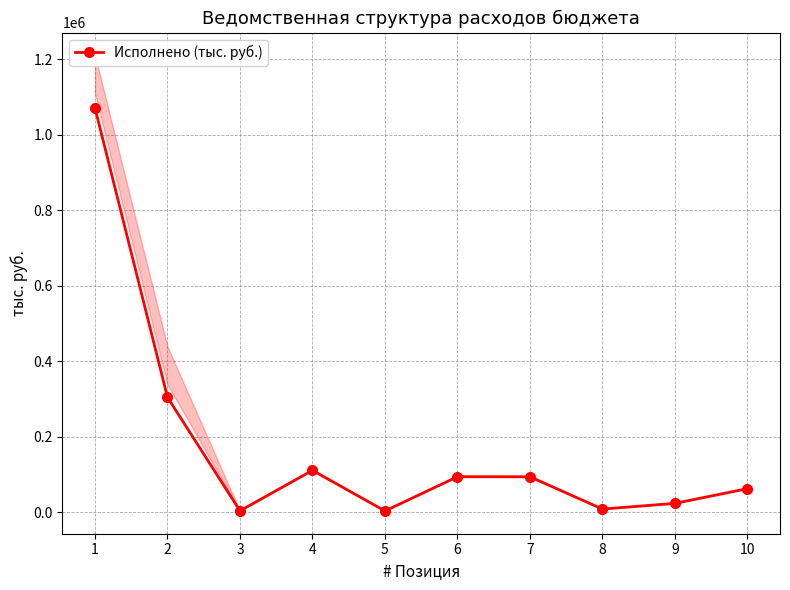

What is the value of the 1st point from the left?

1070924.7